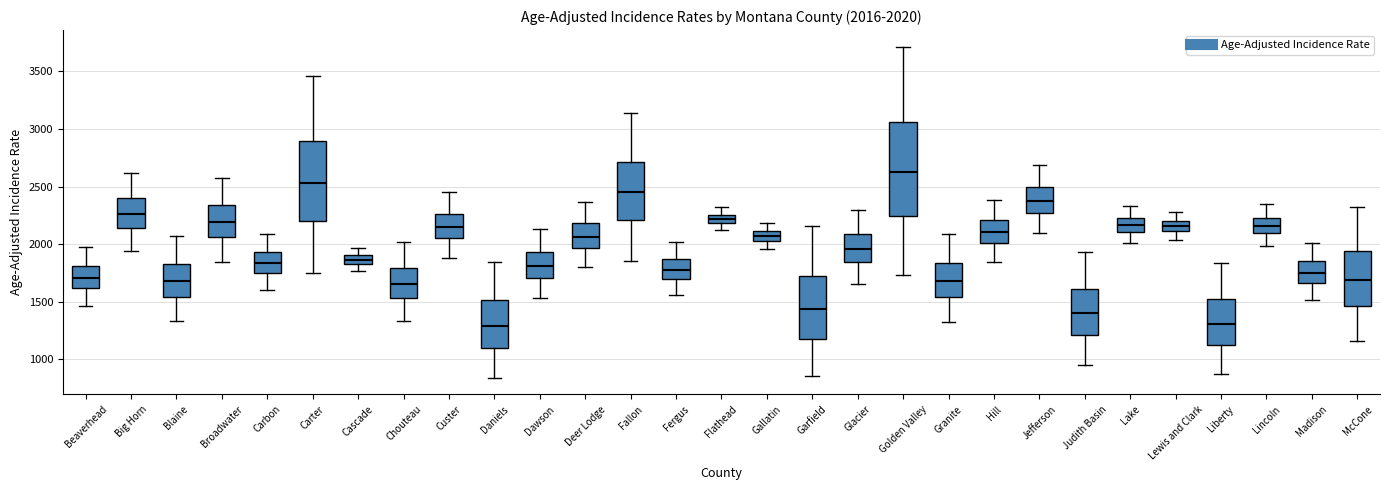

Which box's median line is the highest?

Golden Valley